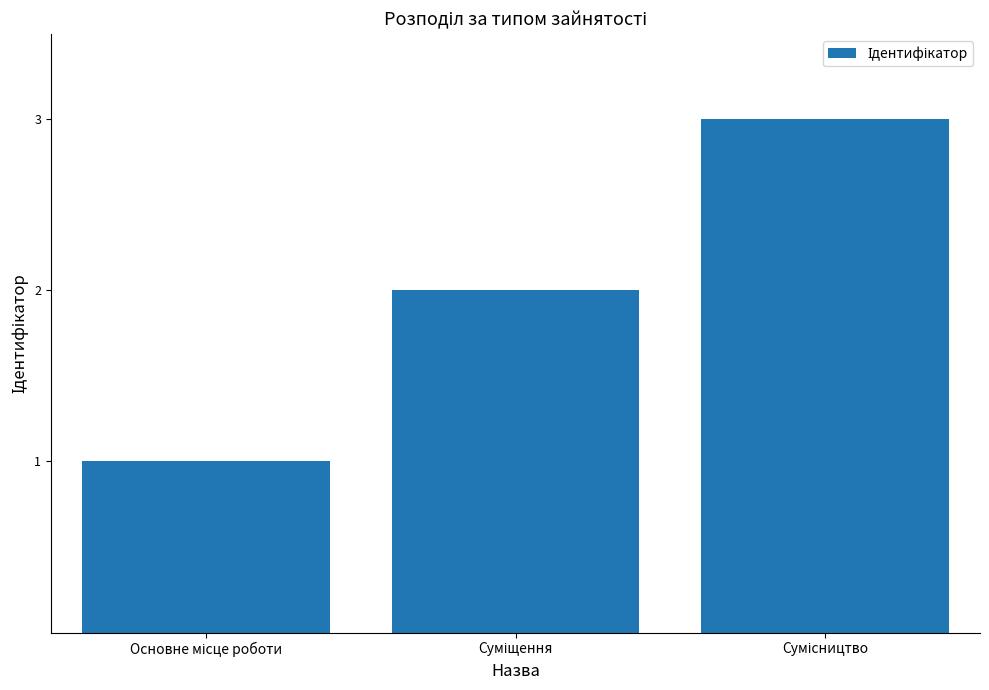

Count the number of categories in the chart.

3